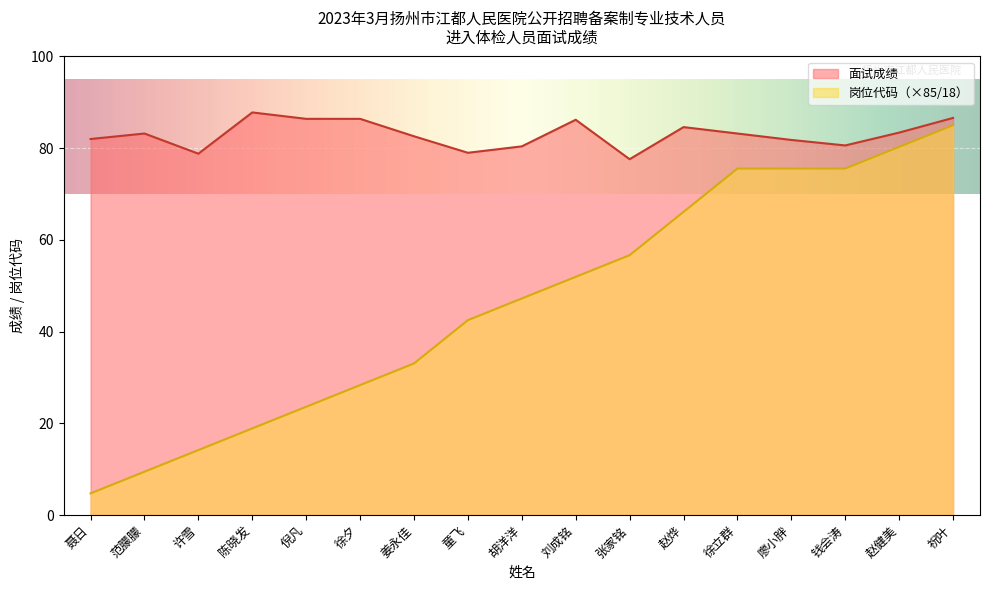

What is the lowest value of the 面试成绩 series?

77.6